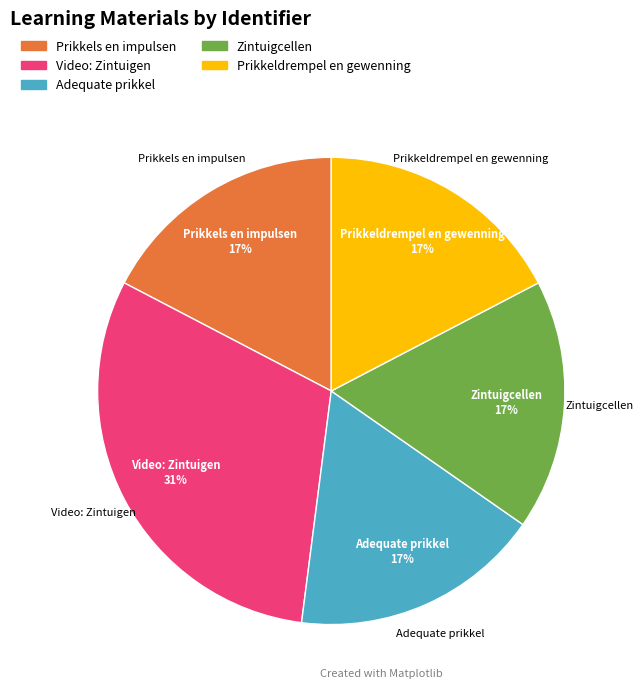

What percentage is the Prikkels en impulsen slice, to the nearest percent?

17%